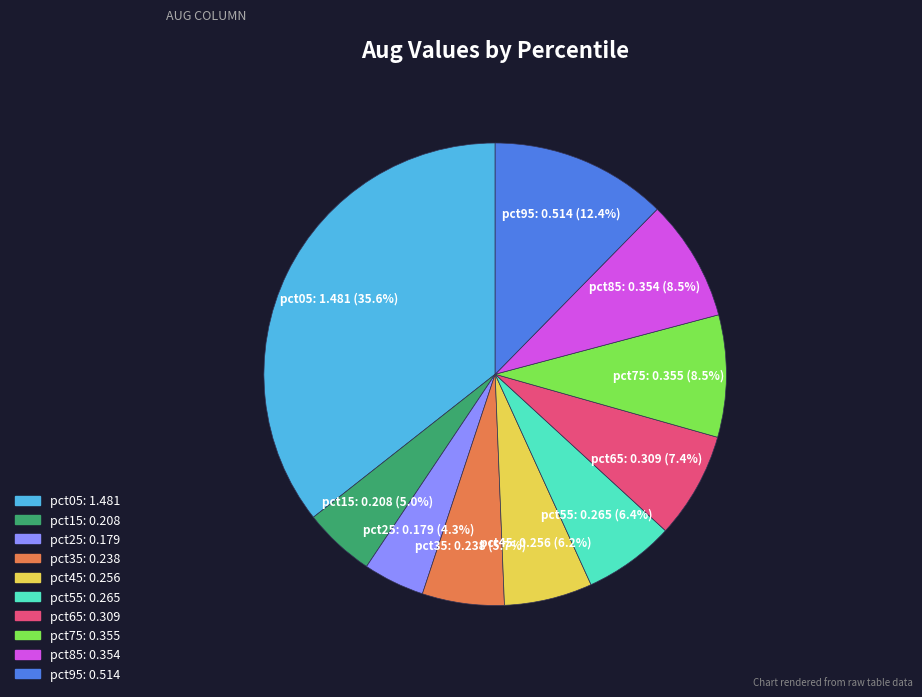

What portion of the pie excludes pct85?

91.5%